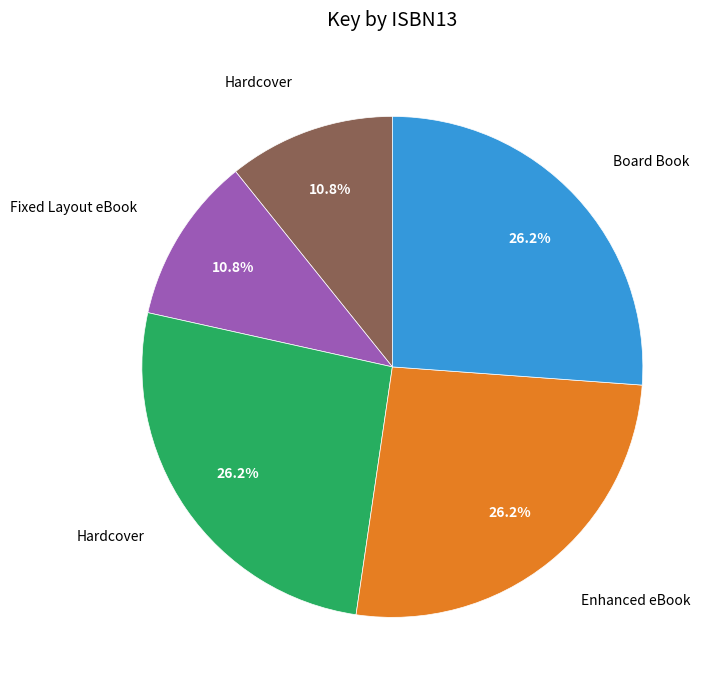

Is there a majority slice in this chart?

No